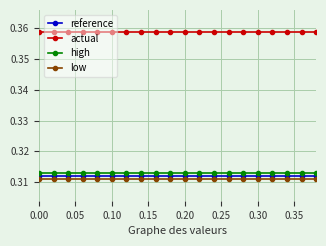

At how many categories does at least one series exceed 0?

20